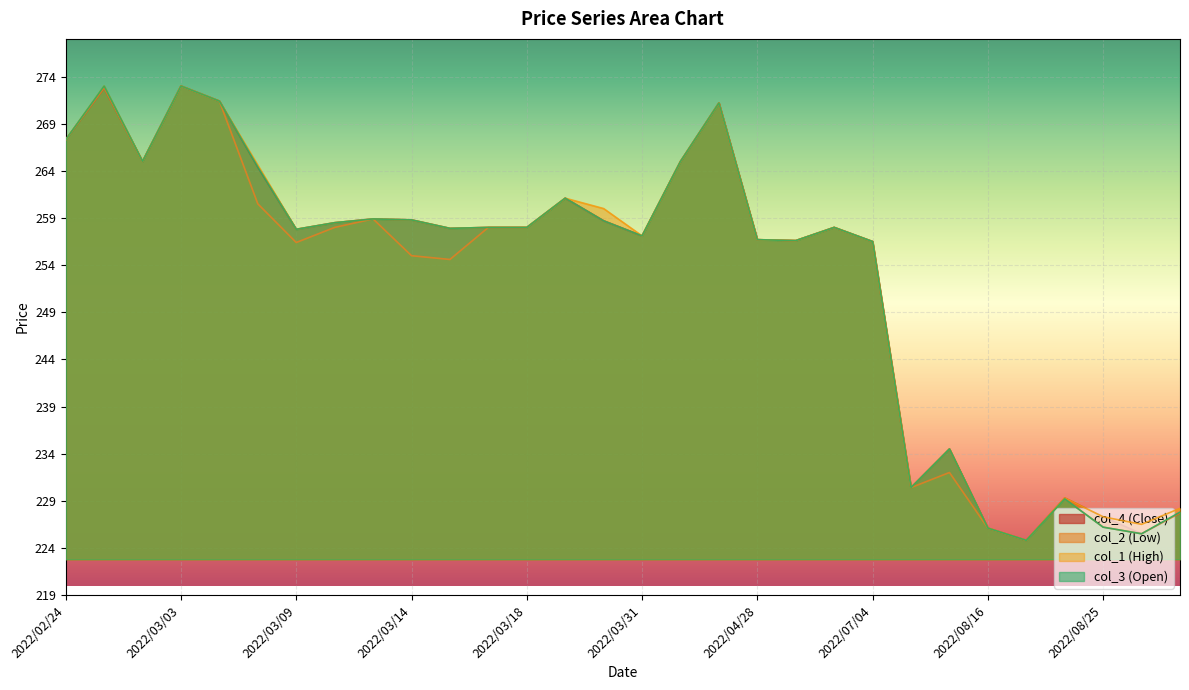

What is the sum of all col_2 values?

7571.7